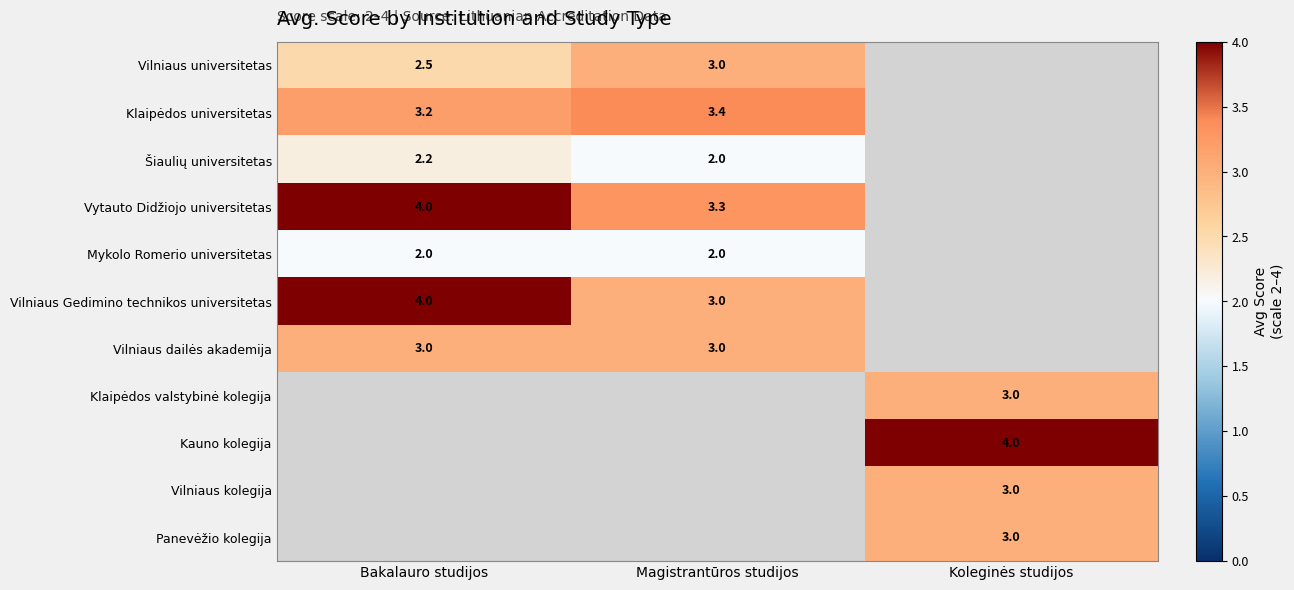

The Klaipėdos universitetas series shows 3.4 at Magistrantūros studijos. True or false?

True